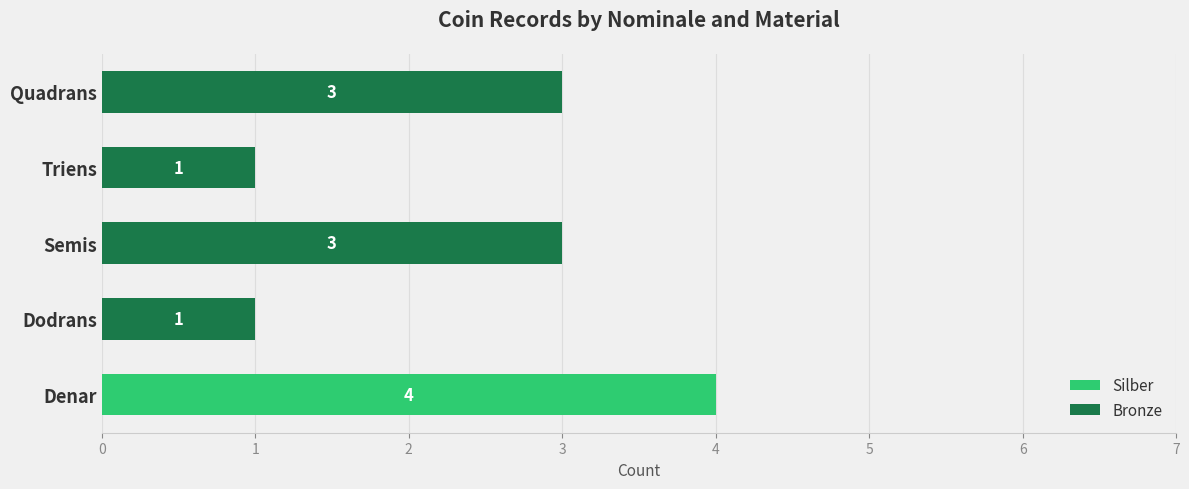

At which category is the sum across all series the highest?

Denar